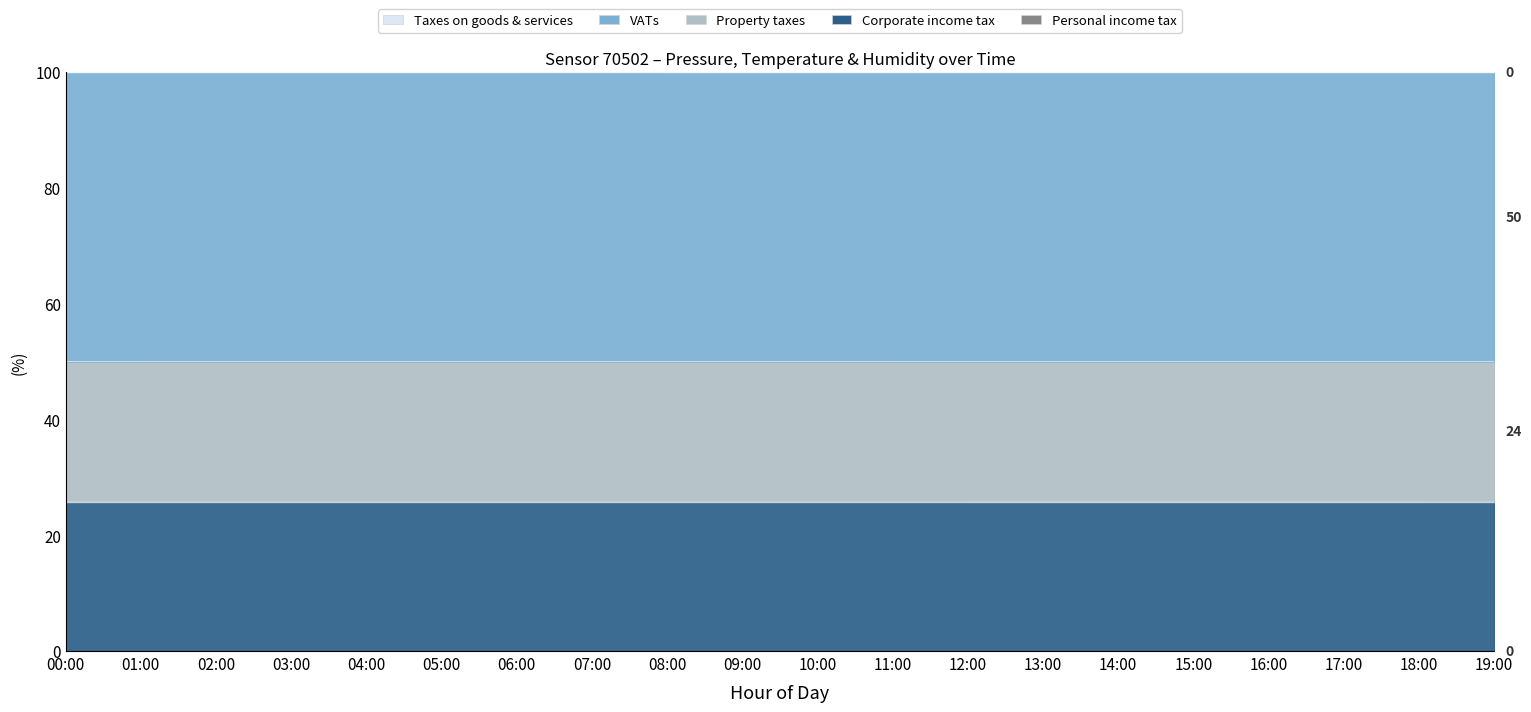

What is the difference between the highest and lowest values at 18:00?

50.0